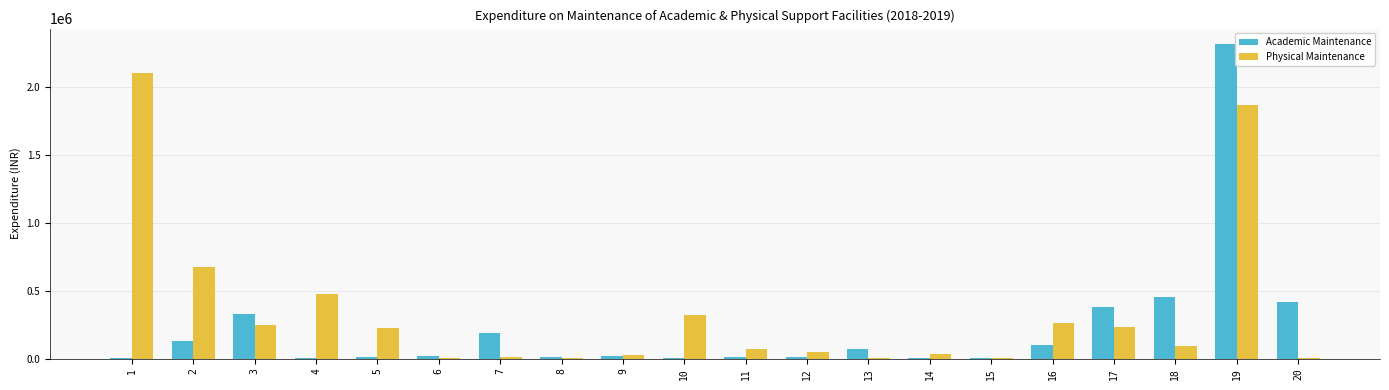

How many series are shown in this chart?

2